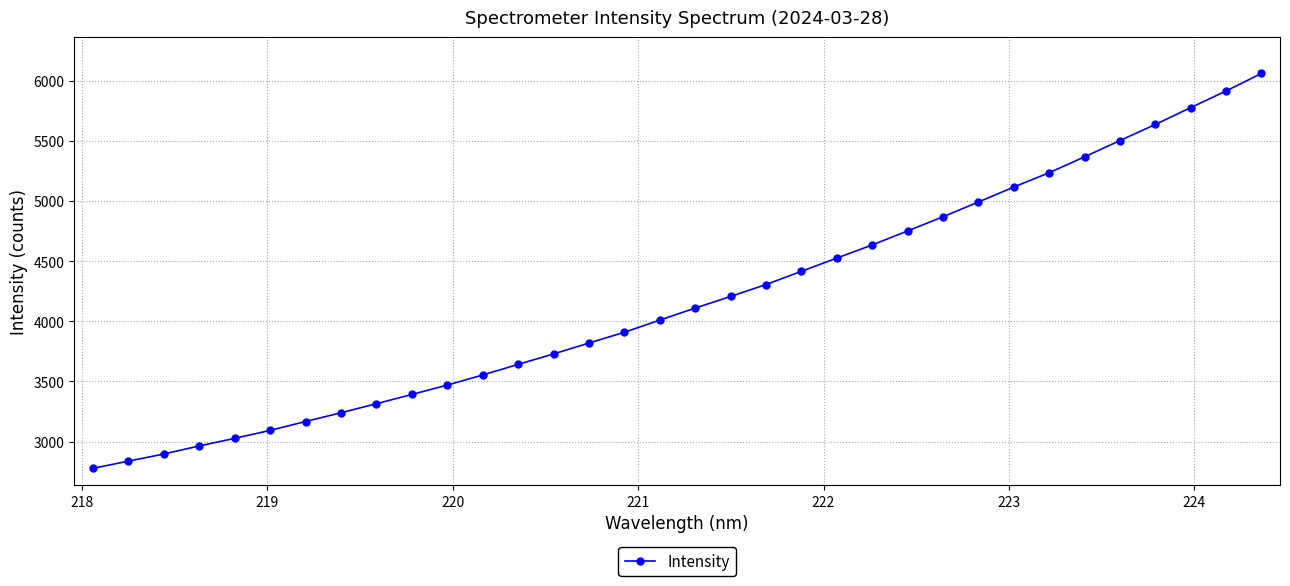

What is the difference between the maximum and second lowest values?

3221.1